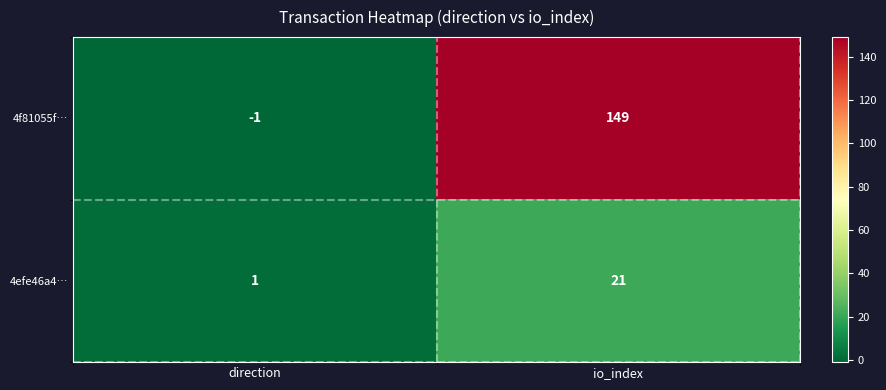

Which series has the largest range (max minus min)?

4f81055f…